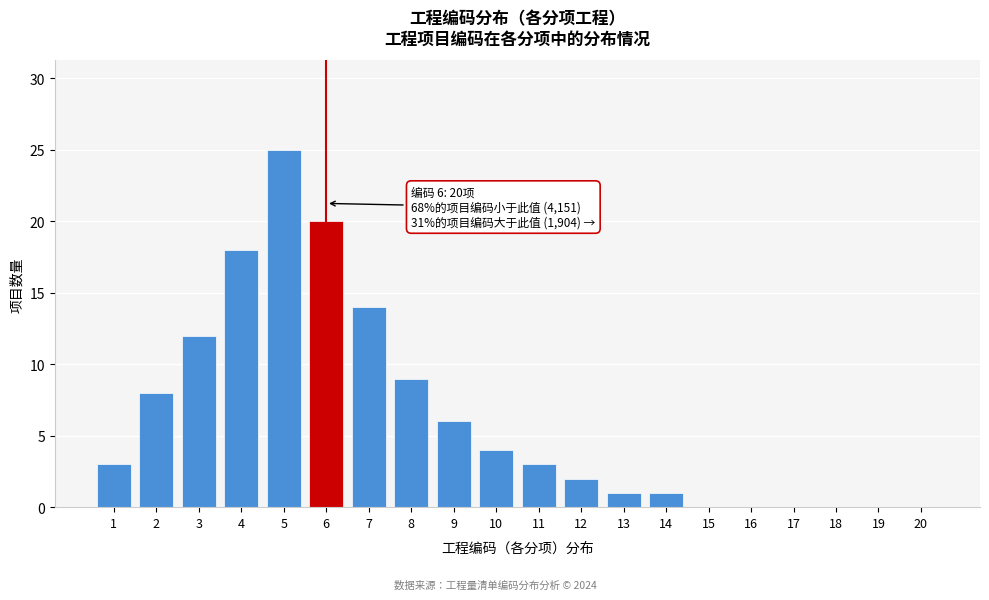

Reading left to right, what are all the values shown in this chart?

1=3	2=8	3=12	4=18	5=25	6=20	7=14	8=9	9=6	10=4	11=3	12=2	13=1	14=1	15=0	16=0	17=0	18=0	19=0	20=0